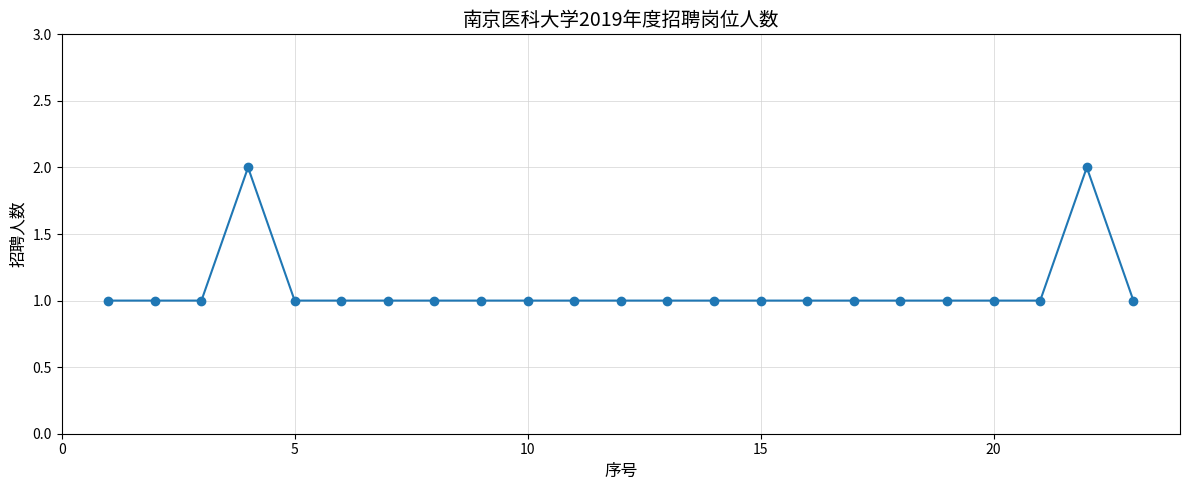

Reading left to right, what are all the values shown in this chart?

1	1	1	2	1	1	1	1	1	1	1	1	1	1	1	1	1	1	1	1	1	2	1